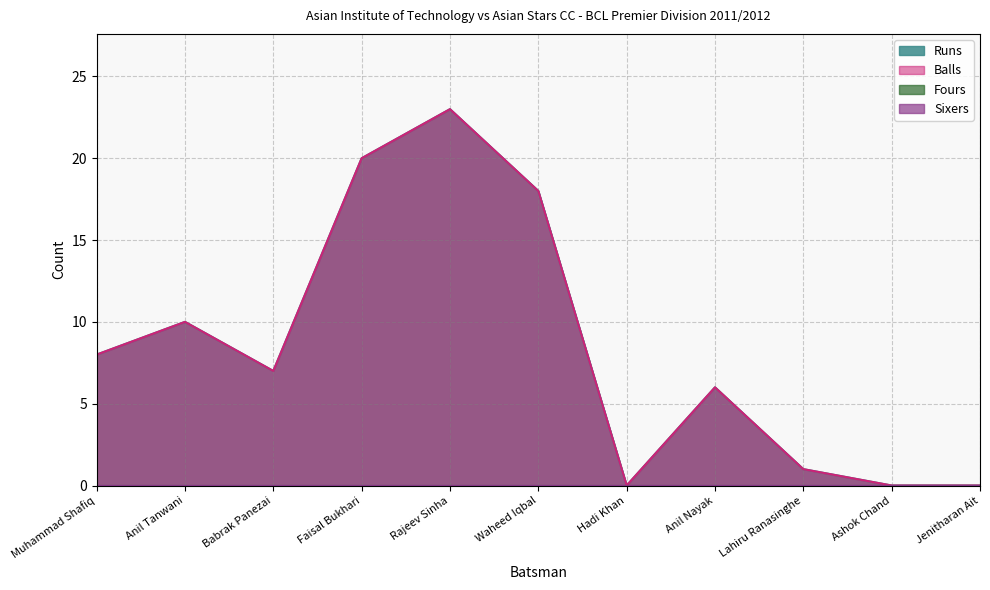

At which category does Runs reach its first local peak?

Anil Tanwani